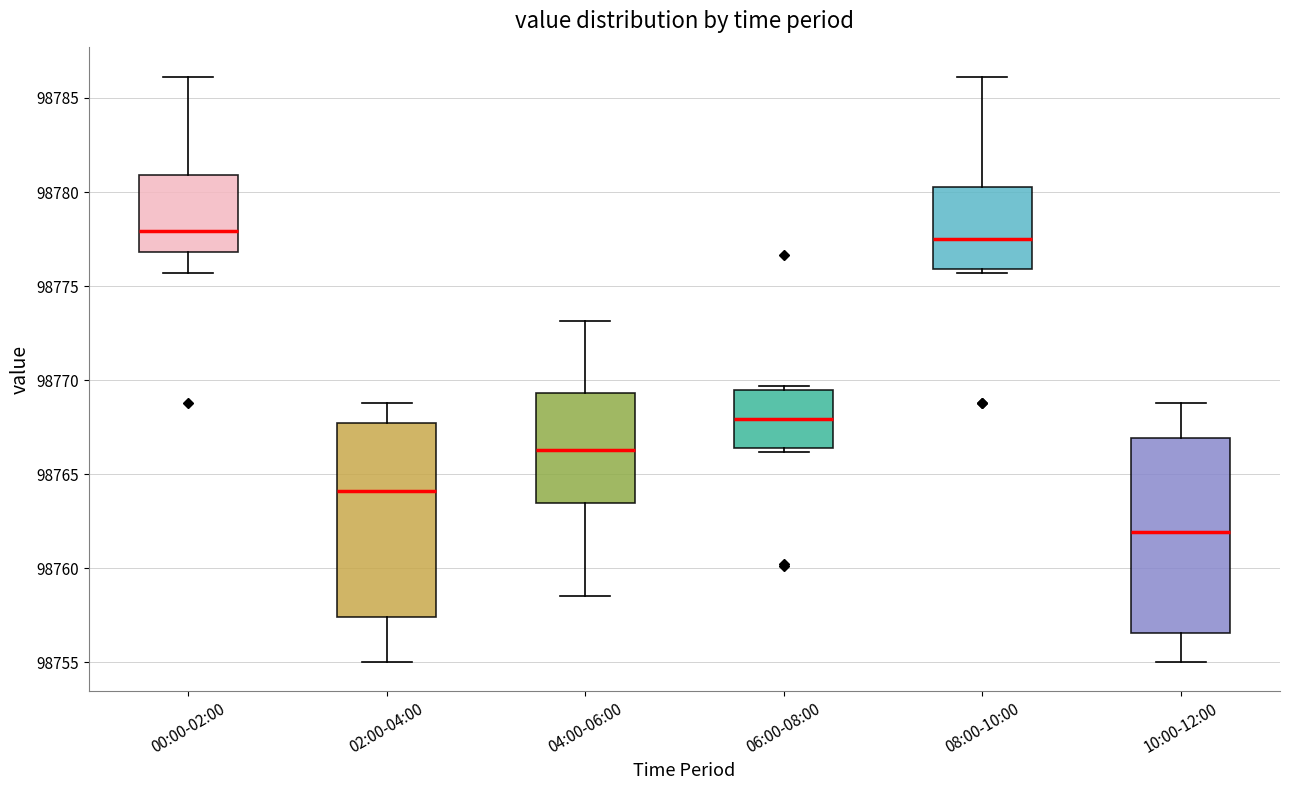

Where does the median line of the box for 04:00-06:00 sit on the y-axis? The values are not printed on the chart, so give them approximately, as read against the axis.

98766.5